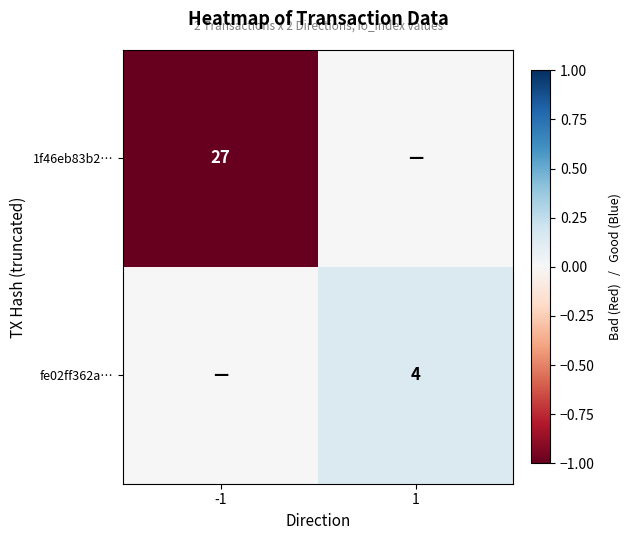

The value of fe02ff362a… at 1 is 4. True or false?

True